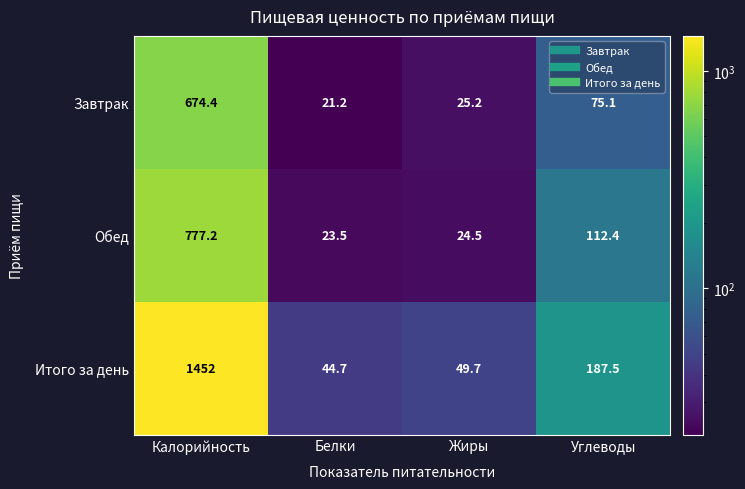

Which category has the lowest value across all series?

Белки